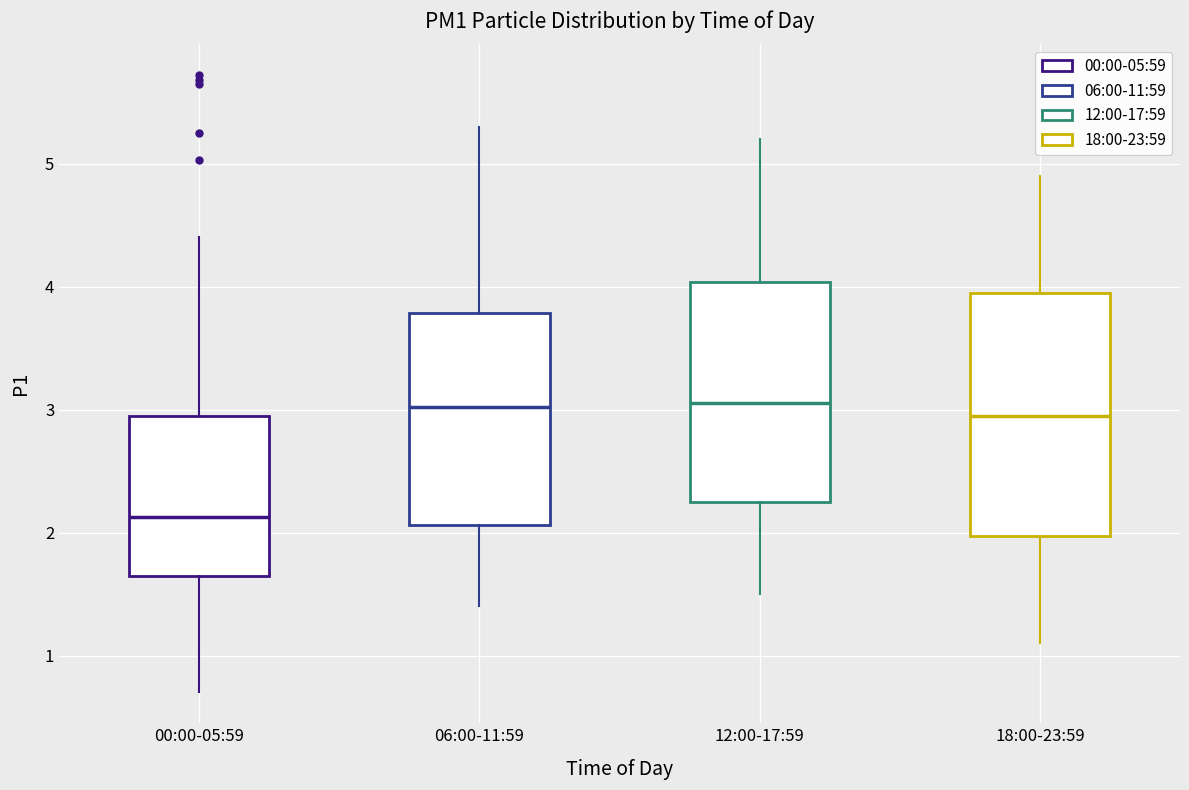

Reading left to right, transcribe this box plot: for each box, give where its median line is, the range the box spans, and where its two whiskers end, as read against the y-axis. The values are not printed on the chart, so give them approximately, as read against the axis.

00:00-05:59: median 2.1, box 1.7 to 3.0, whiskers 0.7 to 4.4
06:00-11:59: median 3.0, box 2.1 to 3.8, whiskers 1.4 to 5.3
12:00-17:59: median 3.1, box 2.3 to 4.0, whiskers 1.5 to 5.2
18:00-23:59: median 3.0, box 2.0 to 4.0, whiskers 1.1 to 4.9